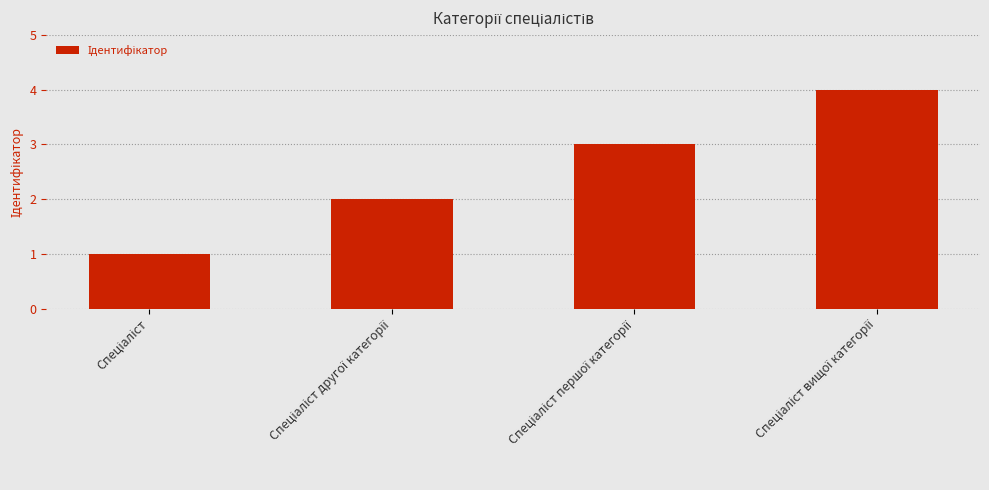

Does the chart contain any negative values?

No